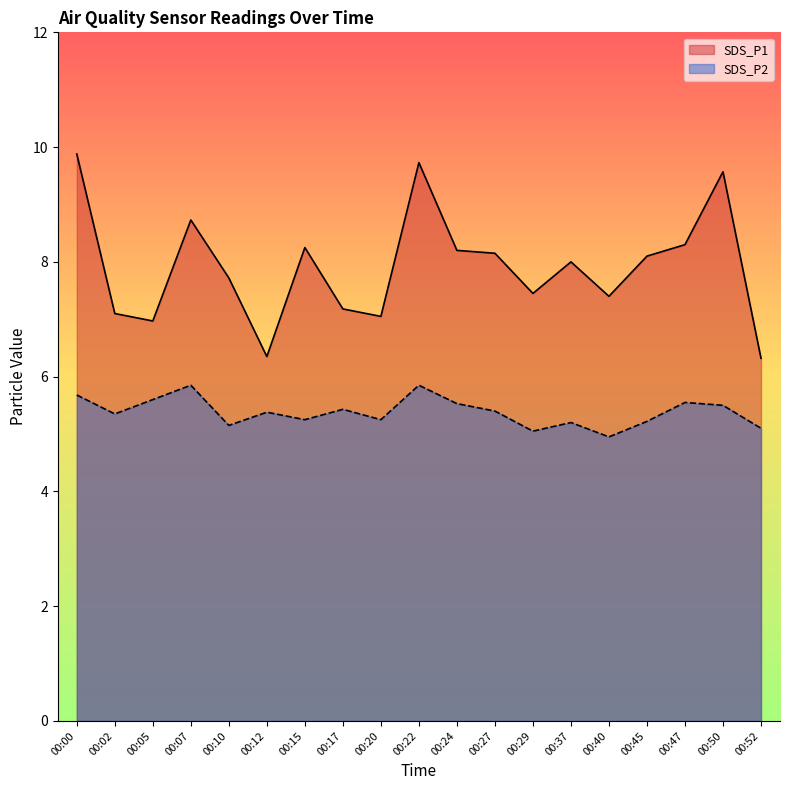

What is the minimum value for SDS_P1?

6.3